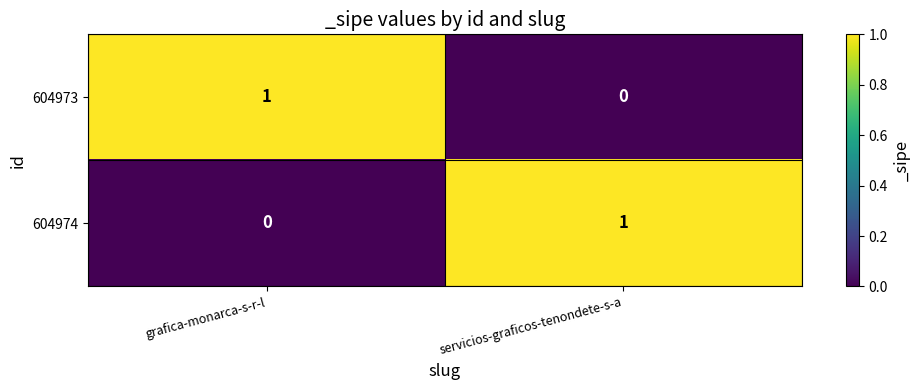

List the labels in order of 604974 value, largest first.

servicios-graficos-tenondete-s-a, grafica-monarca-s-r-l